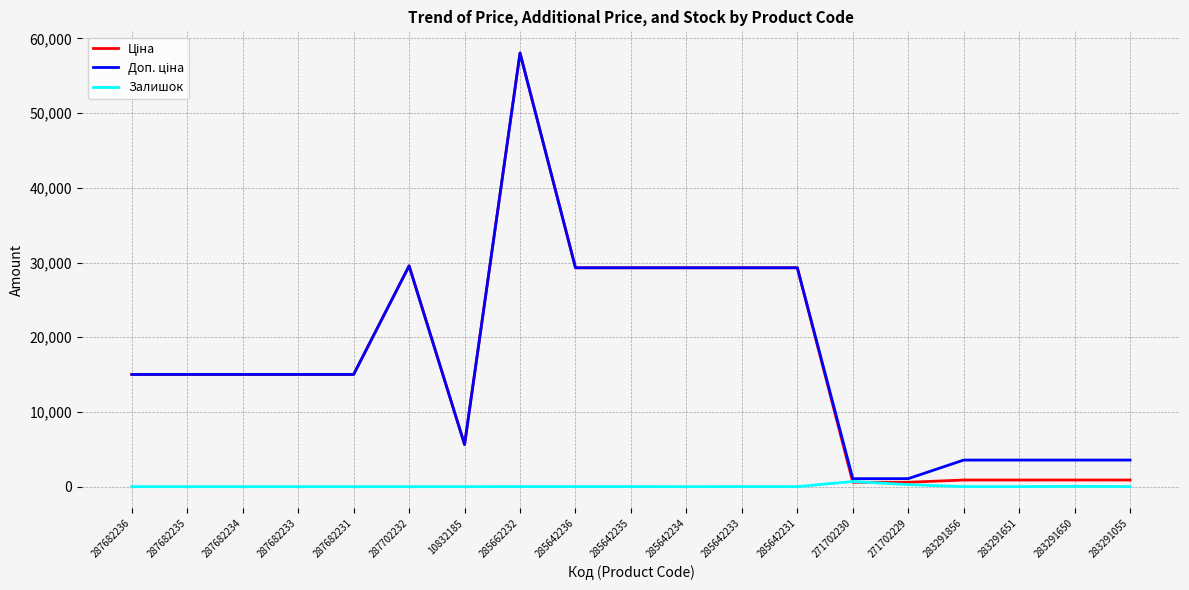

At which category is the sum across all series the highest?

285662232